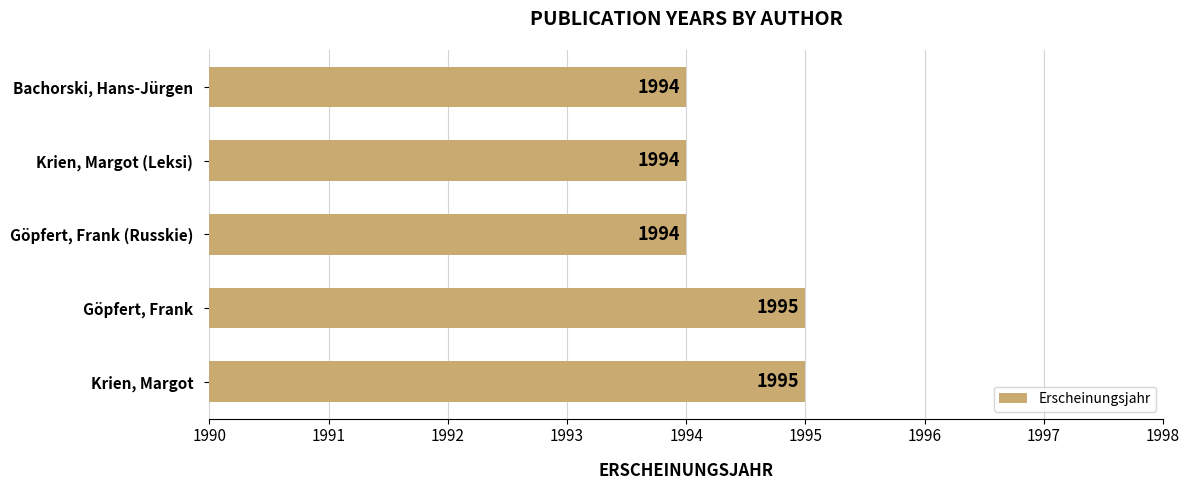

What is the maximum value shown in the chart?

1995